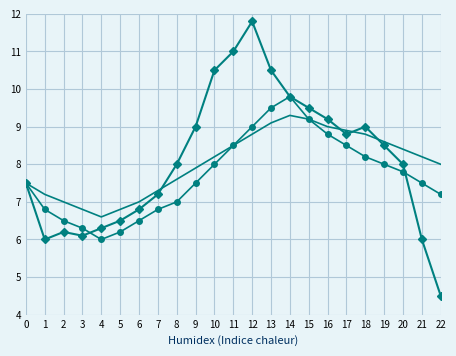

What is the total value across all series at 5?

19.5